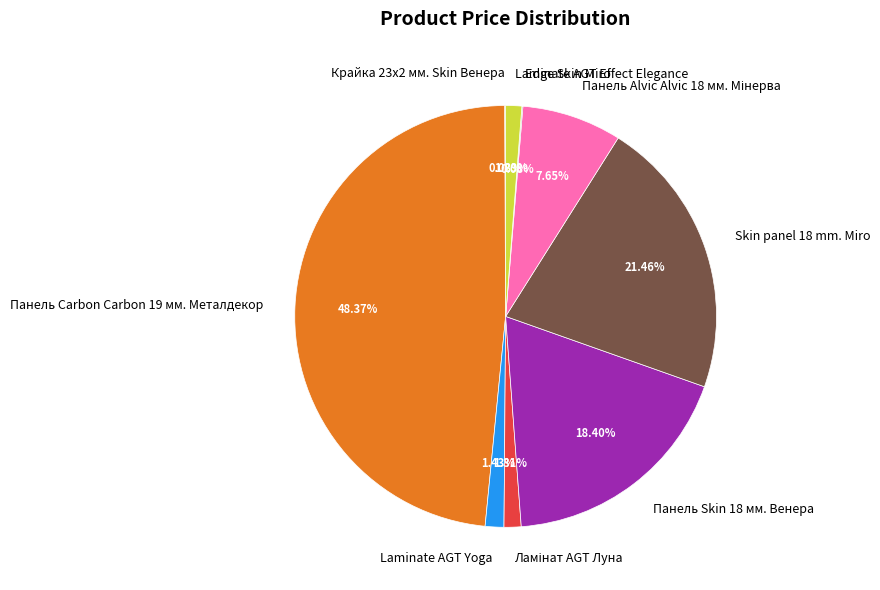

Does Skin panel 18 mm. Miro account for over 50% of the chart?

No